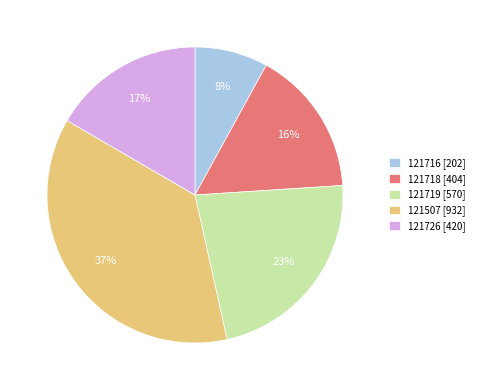

True or false: 121726 accounts for 17% of the total.

True